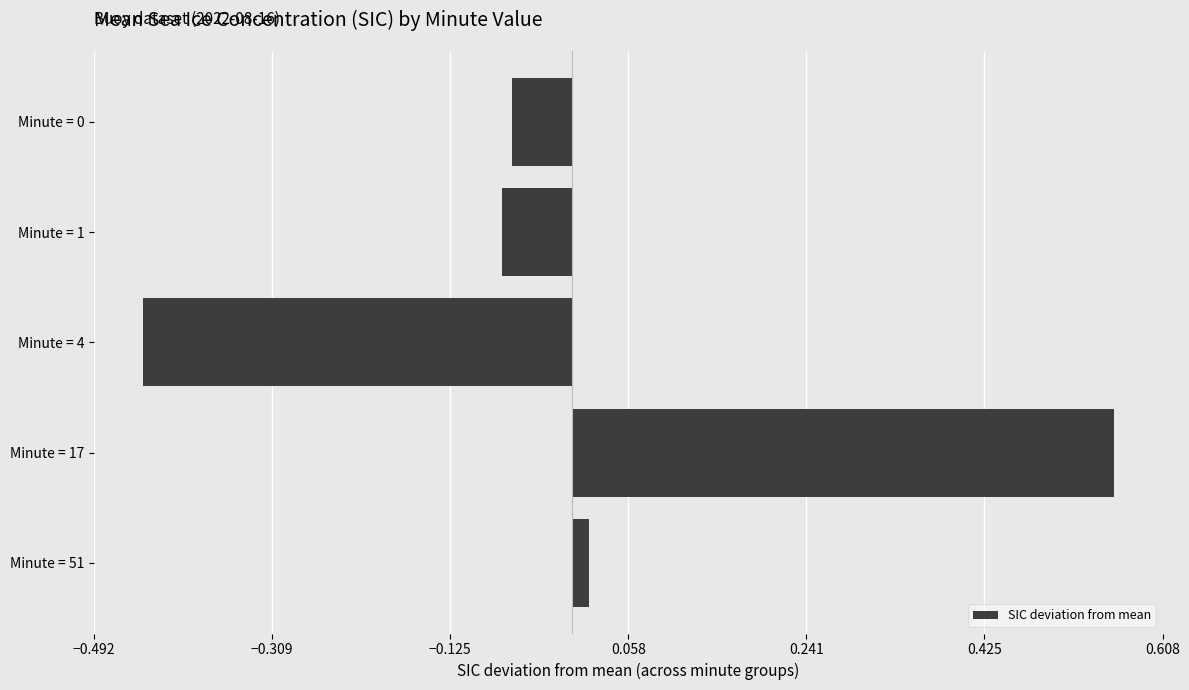

The value at Minute = 4 is -0.3. True or false?

False